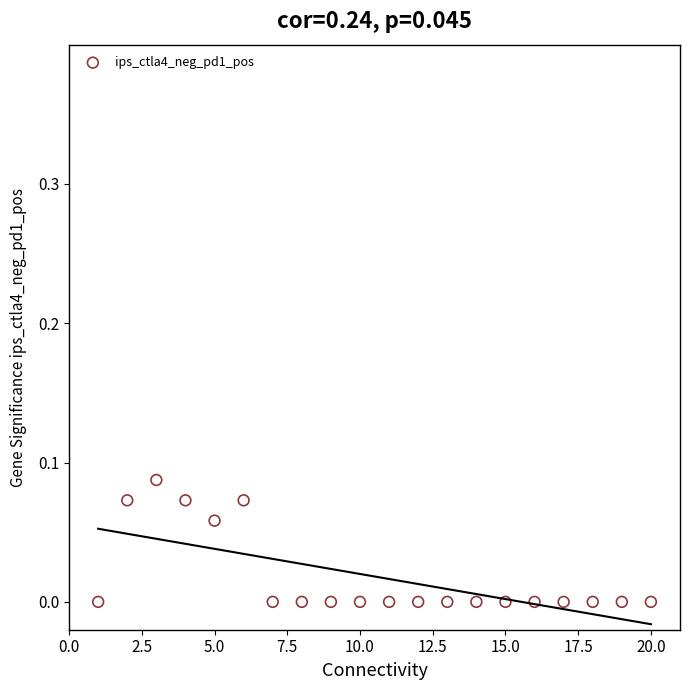

What is the range of X values (max minus min)?

19.0